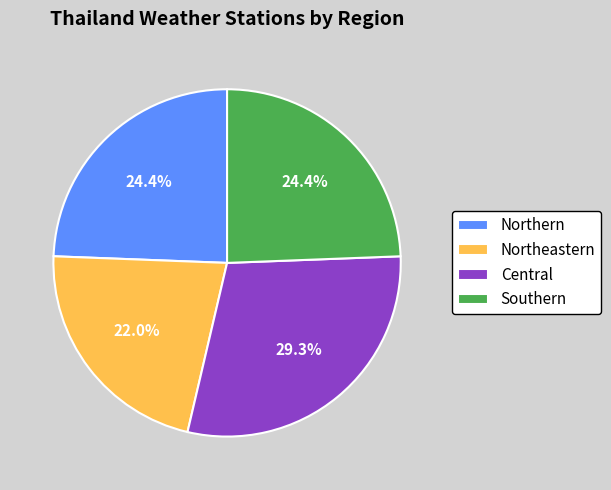

To the nearest percent, what percentage of the pie is Southern?

24%